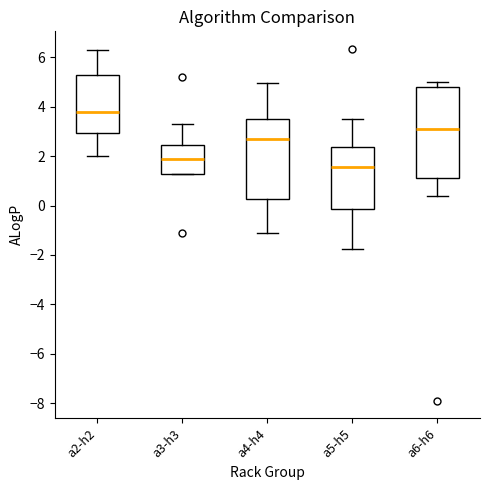

Reading left to right, transcribe this box plot: for each box, give where its median line is, the range the box spans, and where its two whiskers end, as read against the y-axis. The values are not printed on the chart, so give them approximately, as read against the axis.

a2-h2: median 3.8, box 3.0 to 5.2, whiskers 2.0 to 6.2
a3-h3: median 1.8, box 1.2 to 2.4, whiskers 1.2 to 3.4
a4-h4: median 2.6, box 0.2 to 3.4, whiskers -1.2 to 5.0
a5-h5: median 1.6, box -0.2 to 2.4, whiskers -1.8 to 3.6
a6-h6: median 3.0, box 1.2 to 4.8, whiskers 0.4 to 5.0